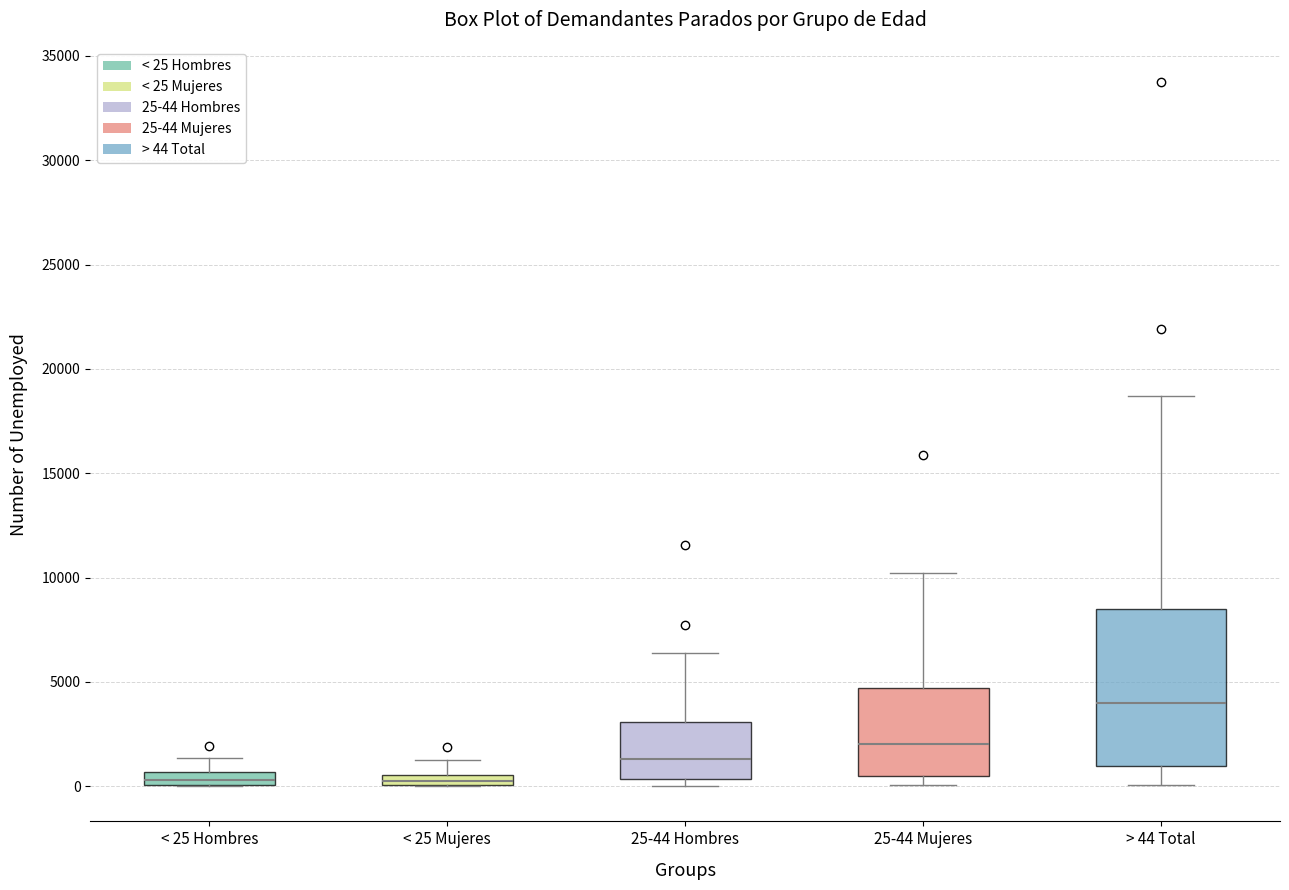

Which box has the highest median line?

> 44 Total